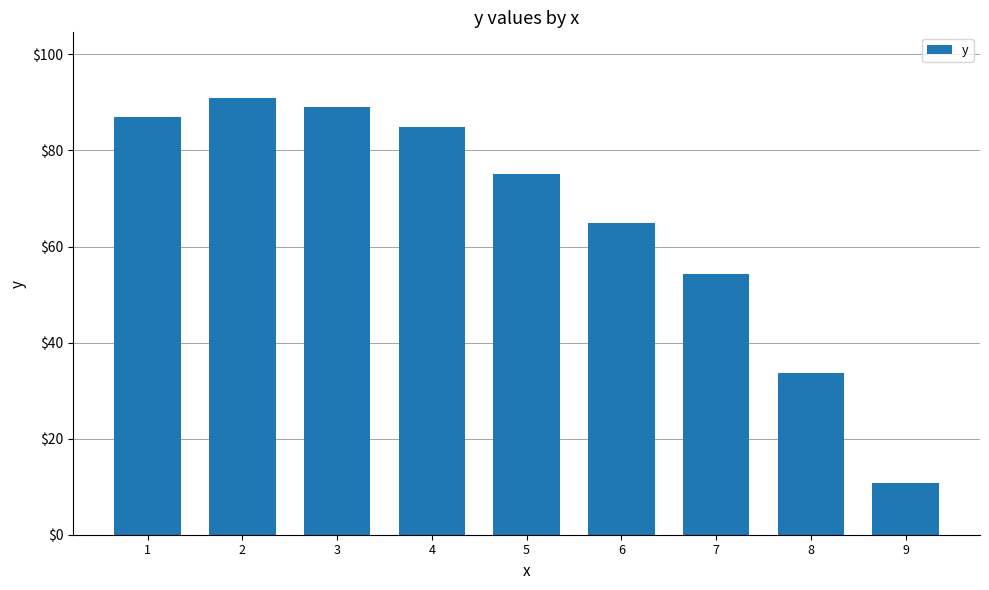

List the labels in order of value, largest first.

2, 3, 1, 4, 5, 6, 7, 8, 9